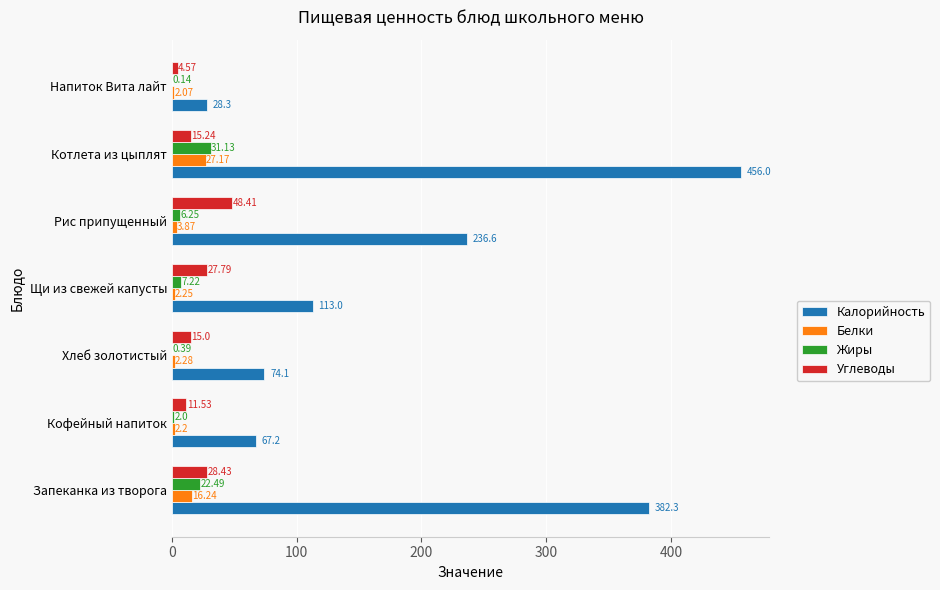

Where is Жиры nearest to the value 15?

Запеканка из творога